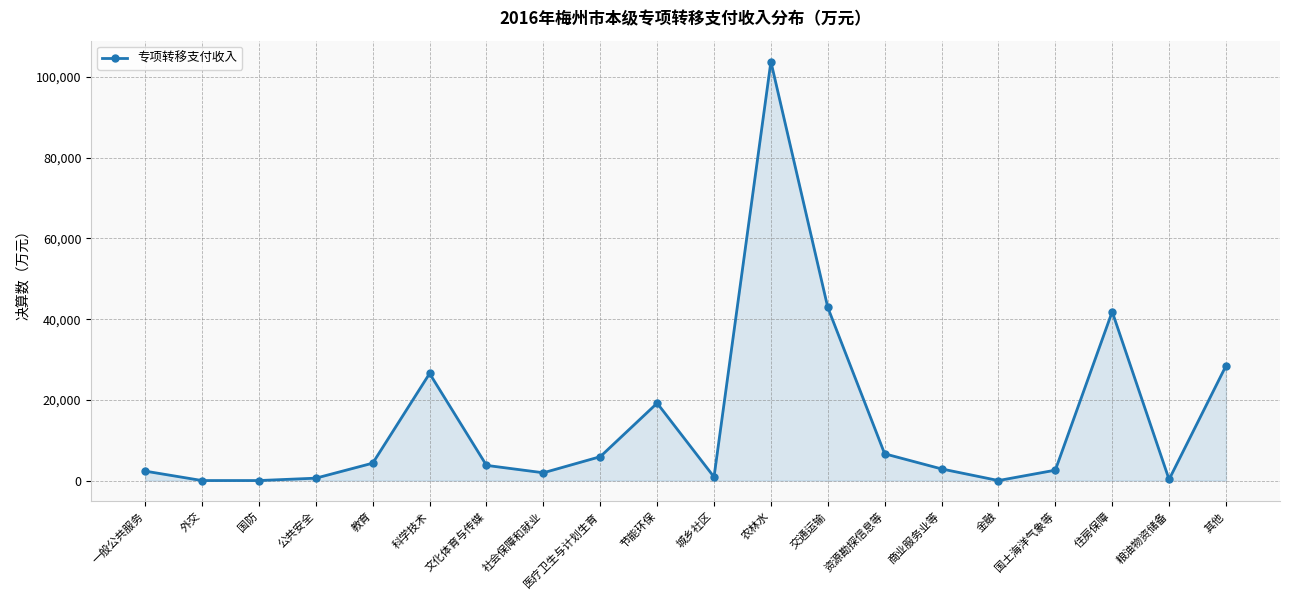

Does the chart display data point markers on the line(s)?

Yes